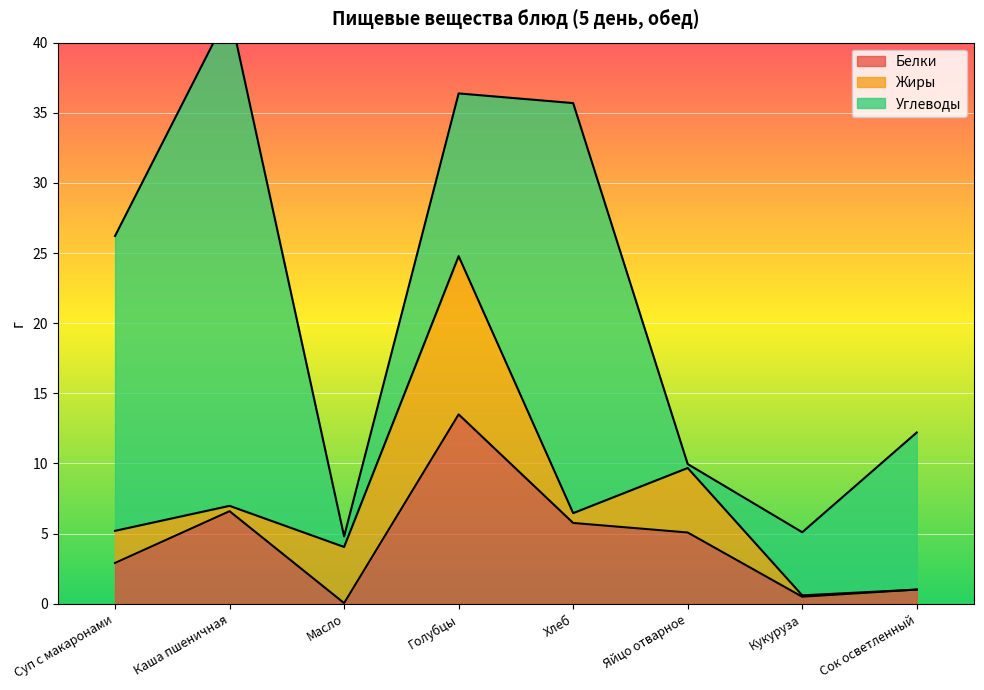

What is the label of the 1st point from the left?

Суп с макаронами